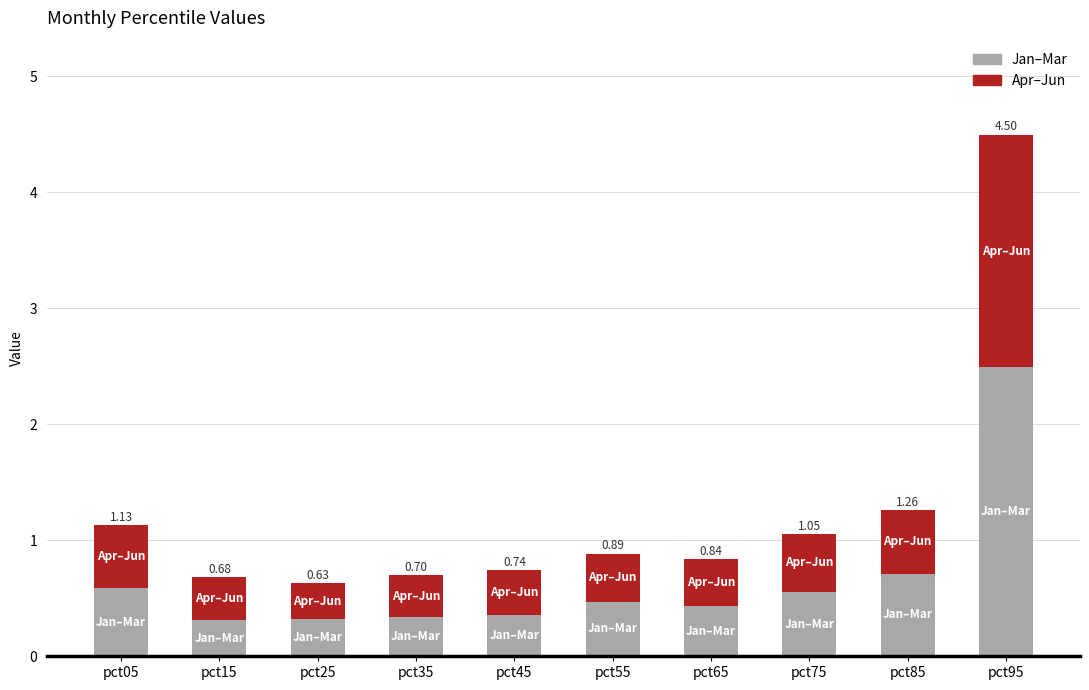

What are all the series names shown in the legend?

Jan–Mar, Apr–Jun